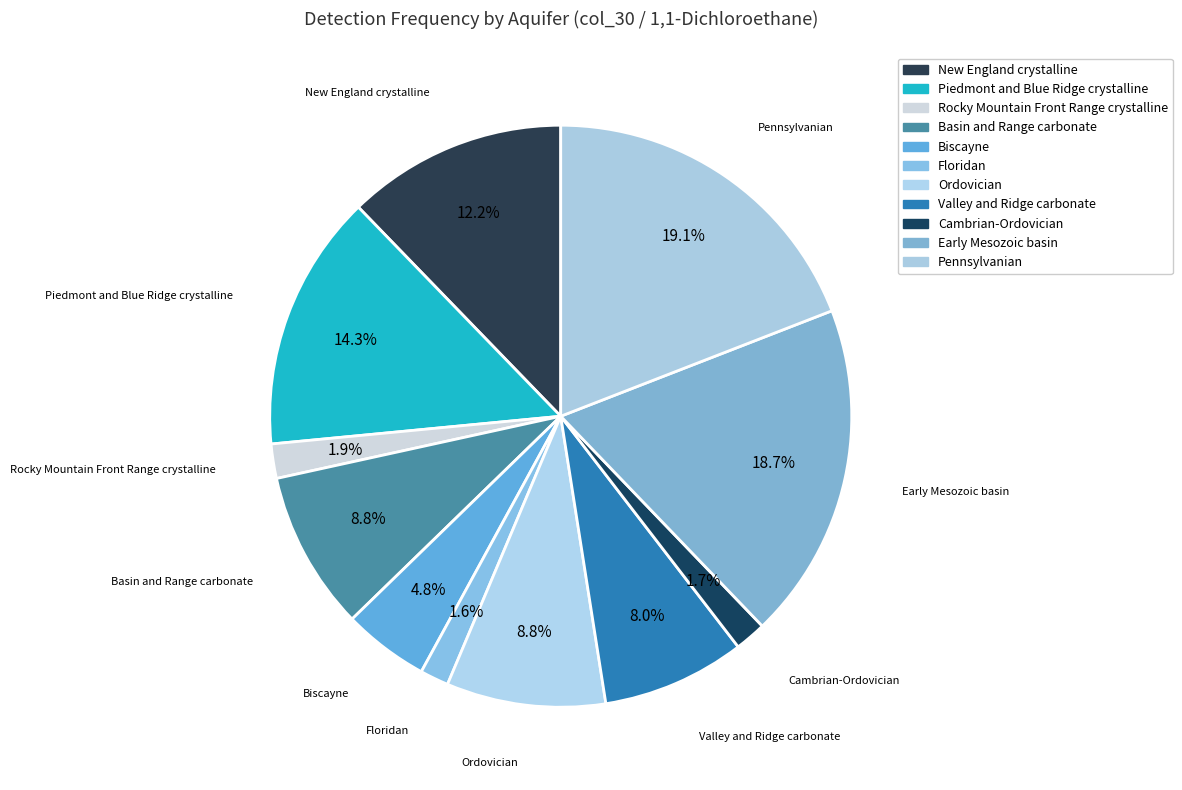

To the nearest percent, what is the average slice percentage?

9%